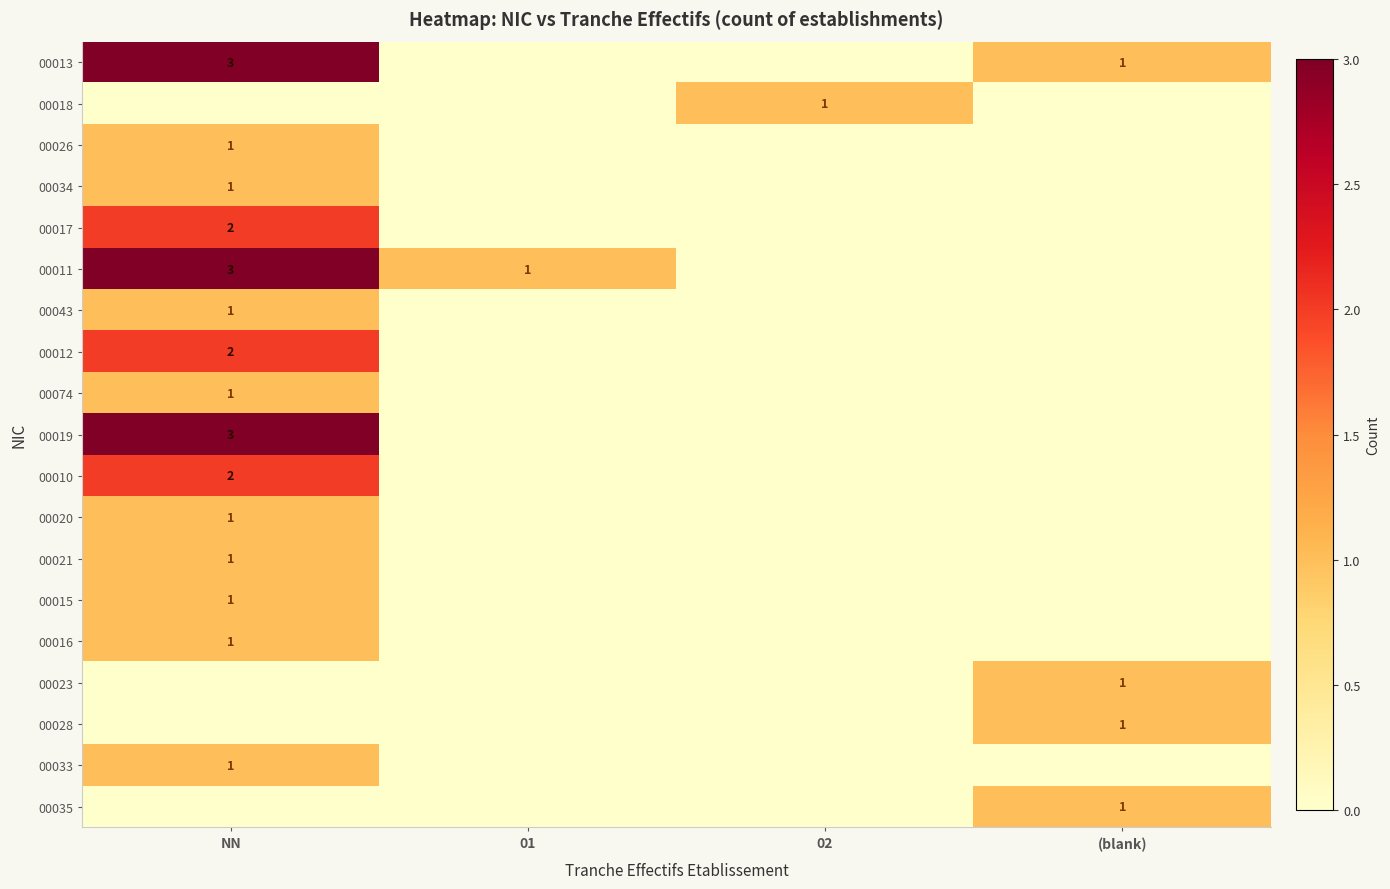

True or false: 00018 has a value of 2 at 02.

False